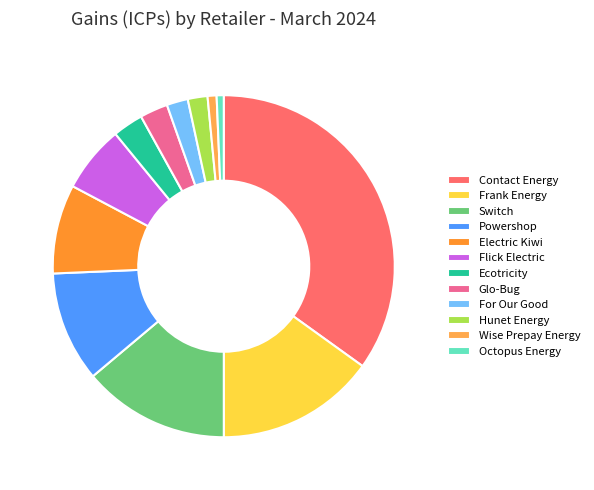

Is the sum of Powershop and Glo-Bug greater than half?

No